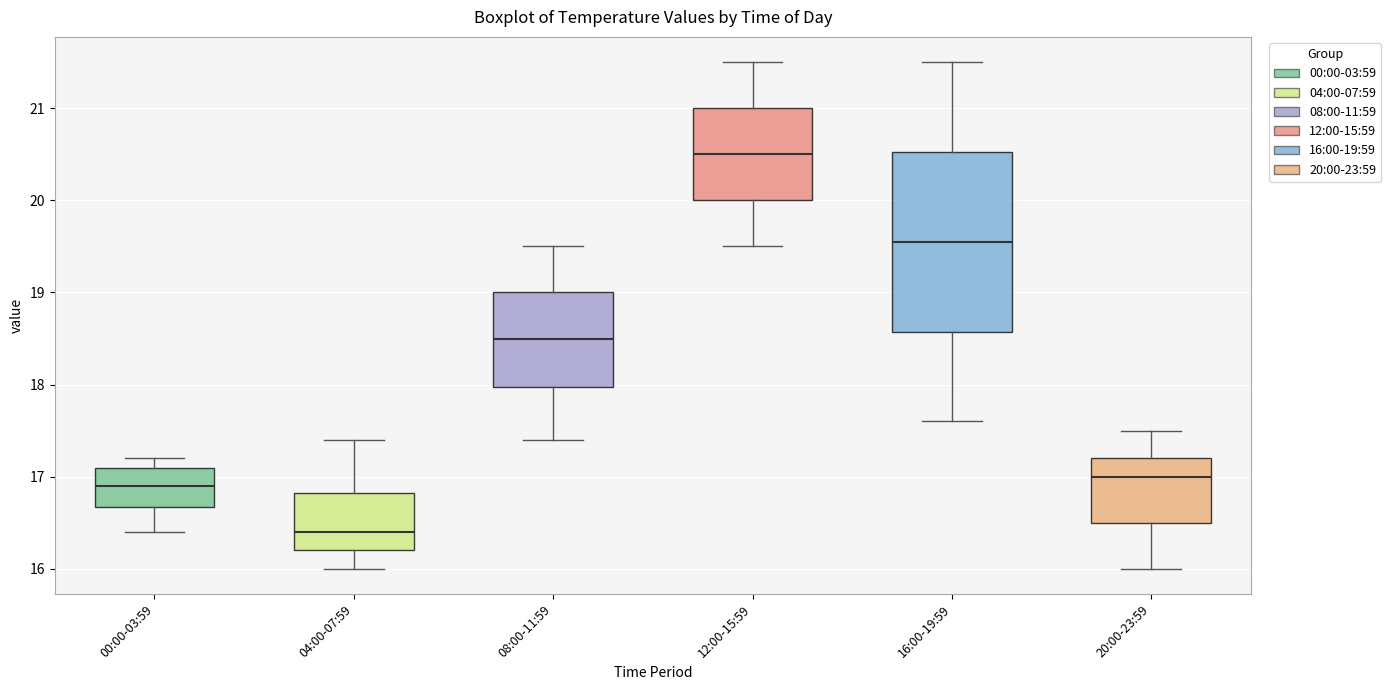

Which box's median line is the highest?

12:00-15:59